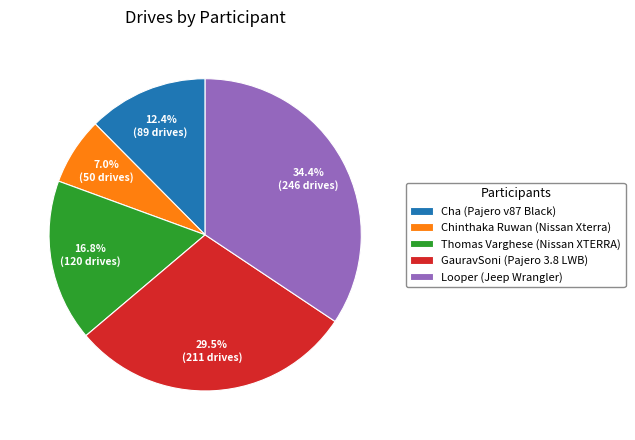

To the nearest percent, what is the average slice percentage?

20%